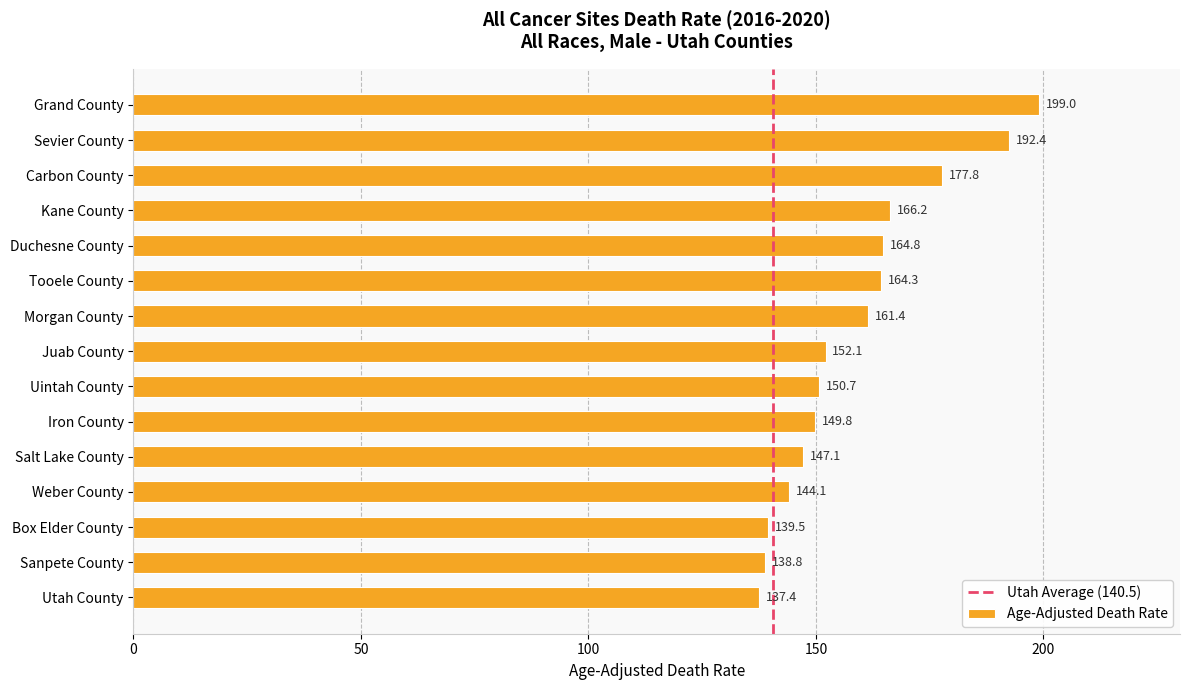

What is the change in value from Kane County to Morgan County?

-4.8